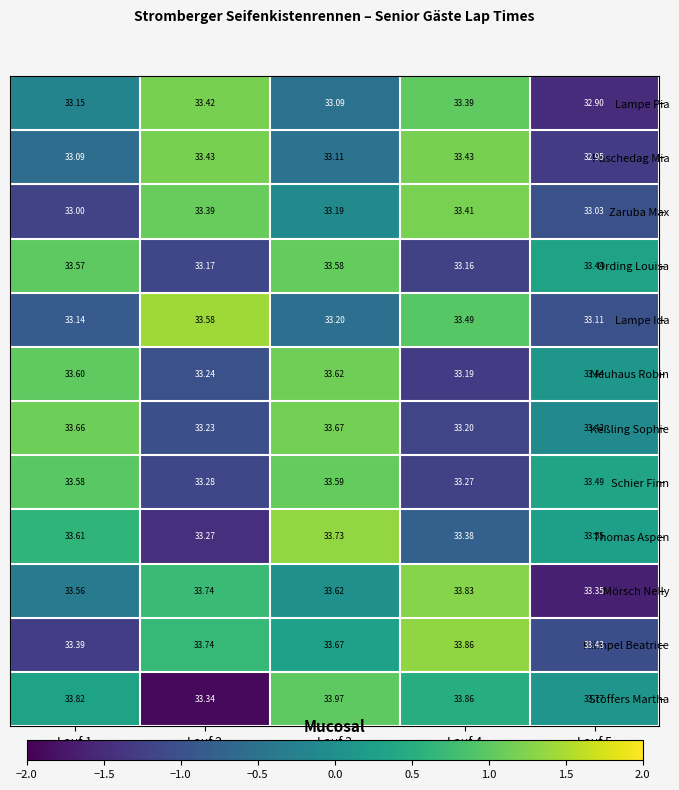

Which series has the largest total across all categories?

Stoffers Martha